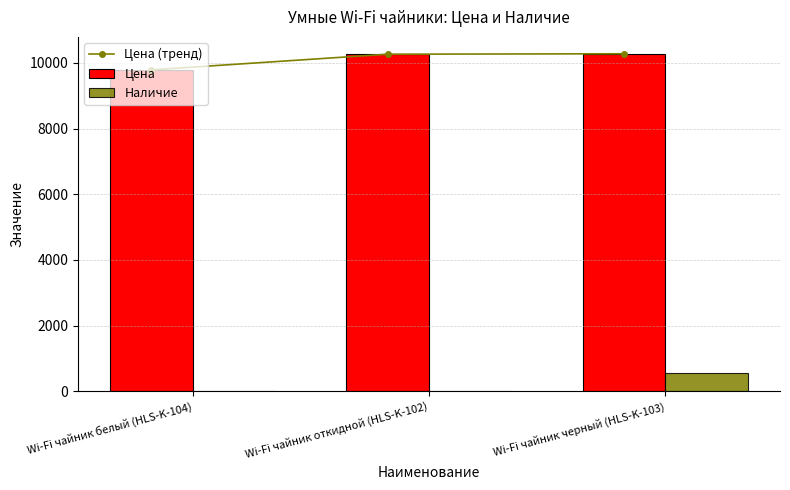

The Цена series shows 10265.0 at Wi-Fi чайник откидной (HLS-K-102). True or false?

True